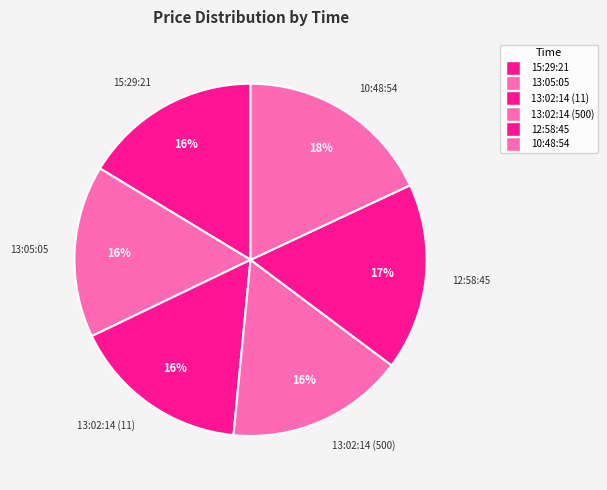

To the nearest percent, what percentage of the pie is 13:02:14 (500)?

16%